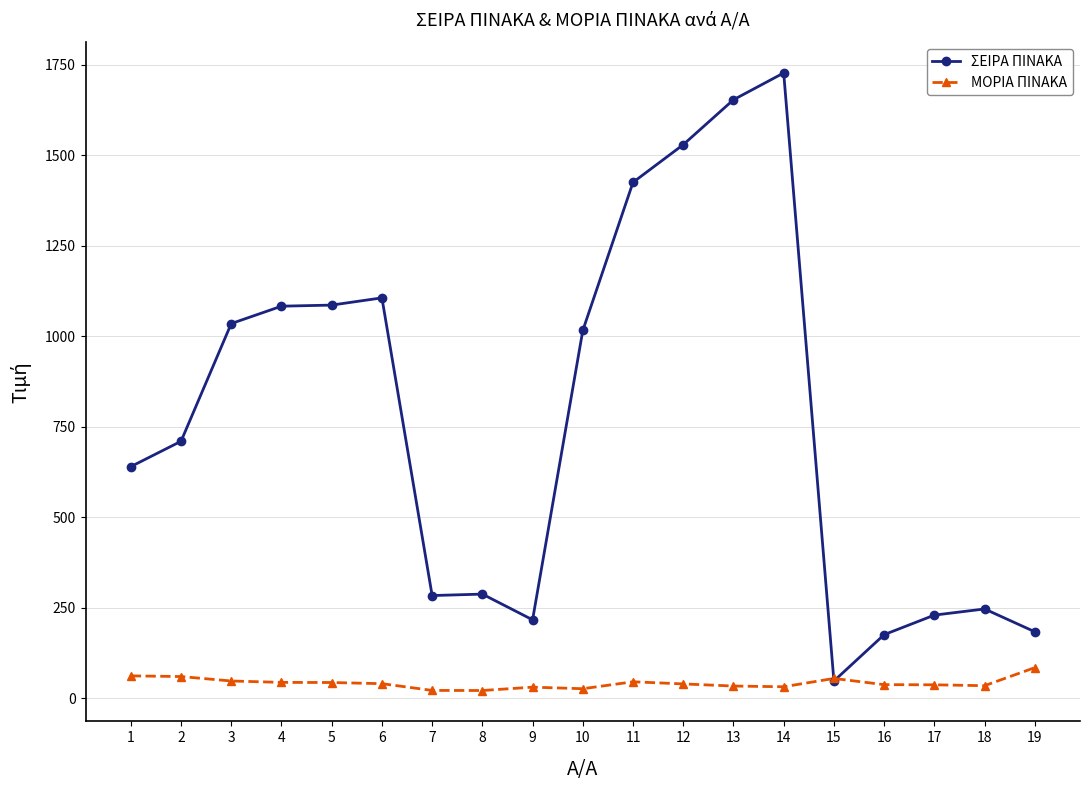

List the series in order of their overall mean, highest first.

ΣΕΙΡΑ ΠΙΝΑΚΑ, ΜΟΡΙΑ ΠΙΝΑΚΑ